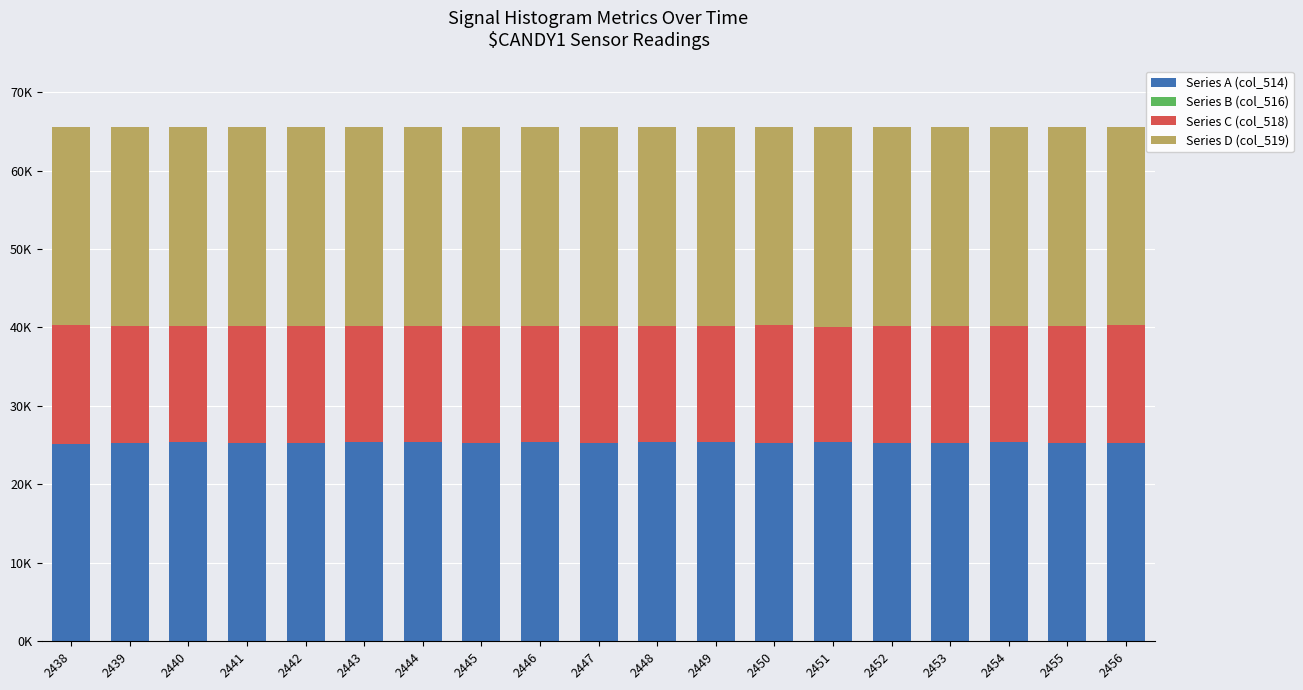

What is the difference between the Series C (col_518) values at 2441 and 2451?

0.2